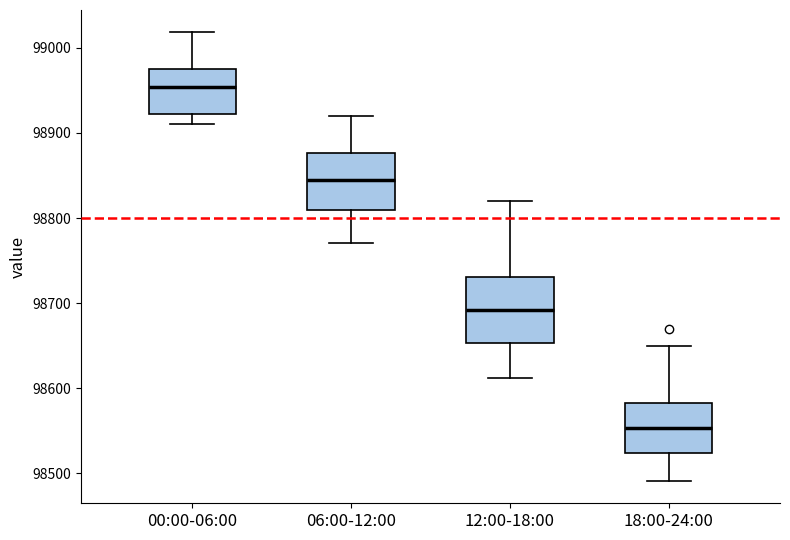

Where is the upper edge of the box for 12:00-18:00 on the y-axis? The values are not printed on the chart, so give them approximately, as read against the axis.

98730